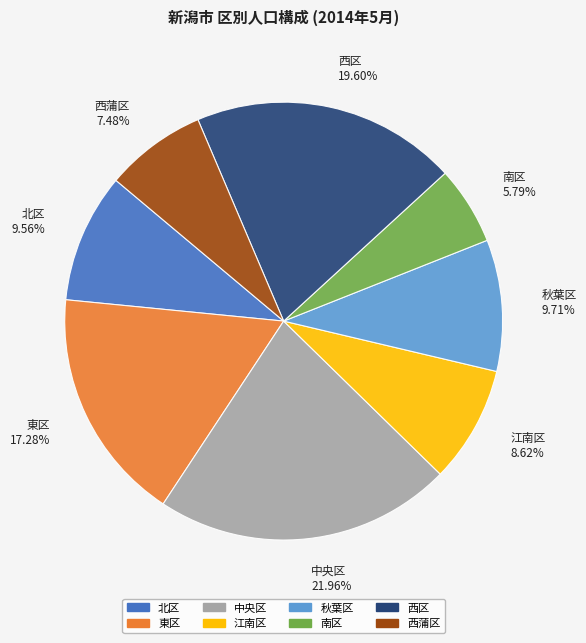

What is the smallest slice in the pie chart?

南区